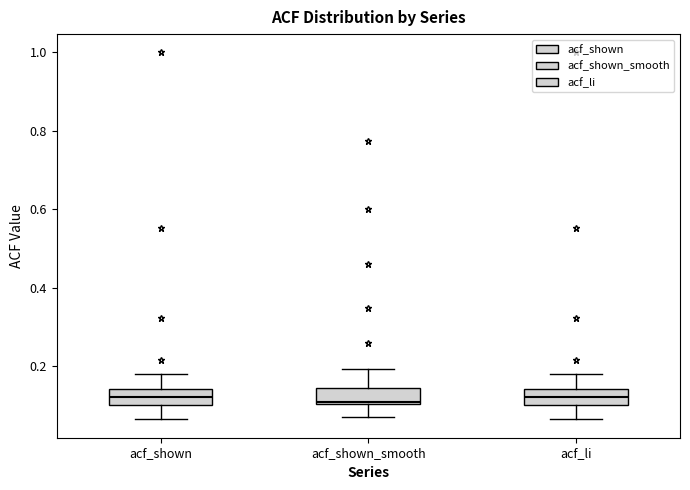

Reading left to right, read every box against the y-axis: the position of its median line, the range the box covers, and the ends of its whiskers. The values are not printed on the chart, so give them approximately, as read against the axis.

acf_shown: median 0.12, box 0.10 to 0.14, whiskers 0.06 to 0.18
acf_shown_smooth: median 0.10 (just above the box's lower edge), box 0.10 to 0.14, whiskers 0.08 to 0.20
acf_li: median 0.12, box 0.10 to 0.14, whiskers 0.06 to 0.18